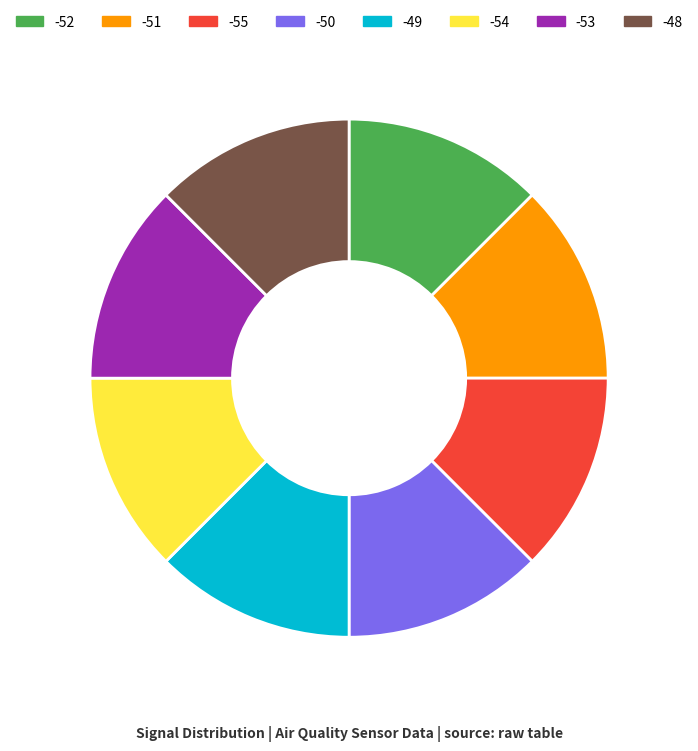

How many segments does this pie chart have?

8